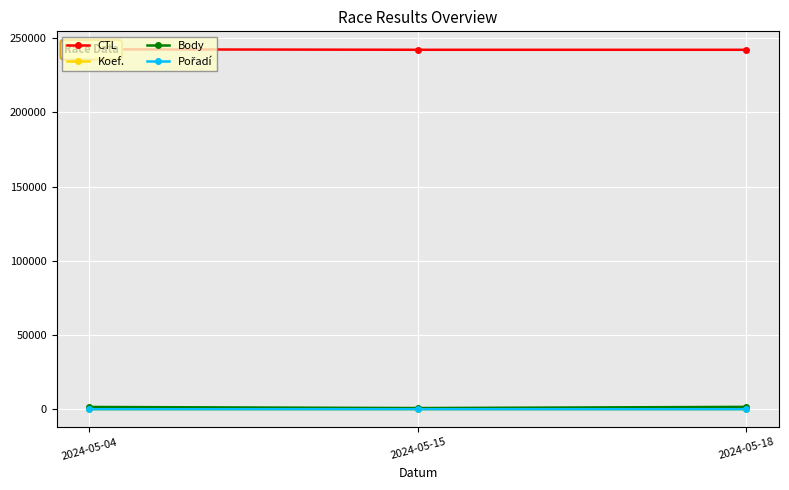

What is the difference between the maximum and minimum values in the Body series?

808